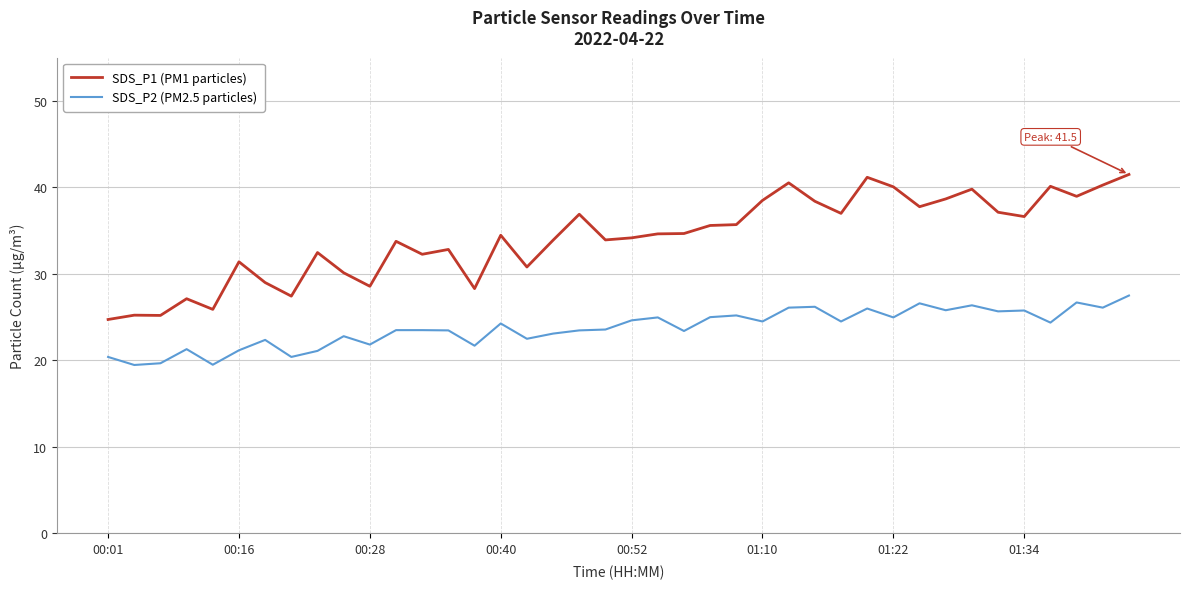

List the series in order of their overall mean, highest first.

SDS_P1 (PM1 particles), SDS_P2 (PM2.5 particles)